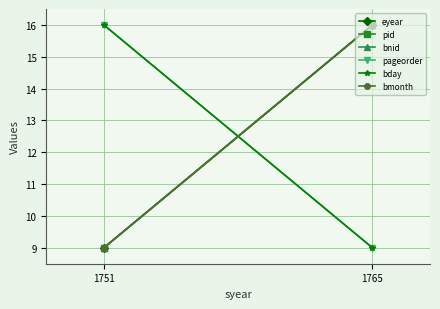

Which series has the largest total across all categories?

eyear